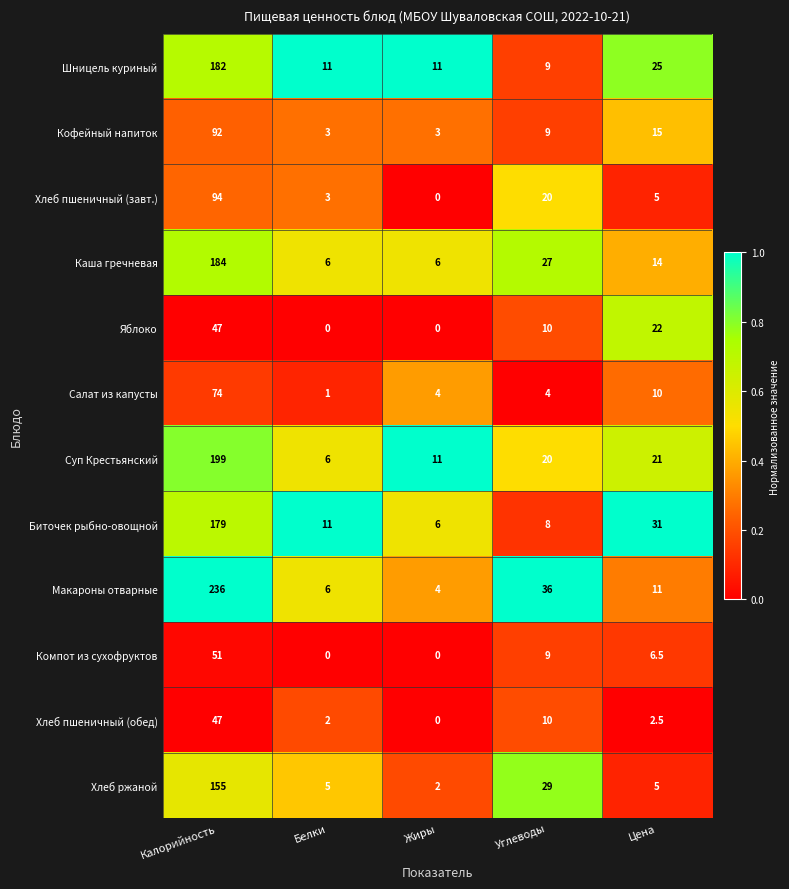

Read the Салат из капусты value at Калорийность.

74.0